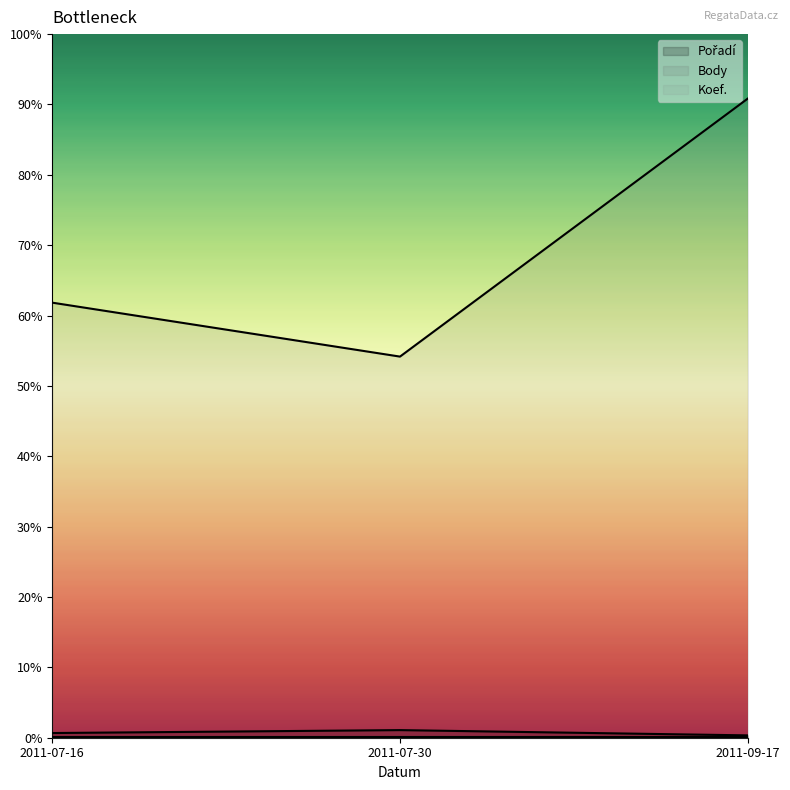

The value of Body at 2011-09-17 is 0.9. True or false?

True